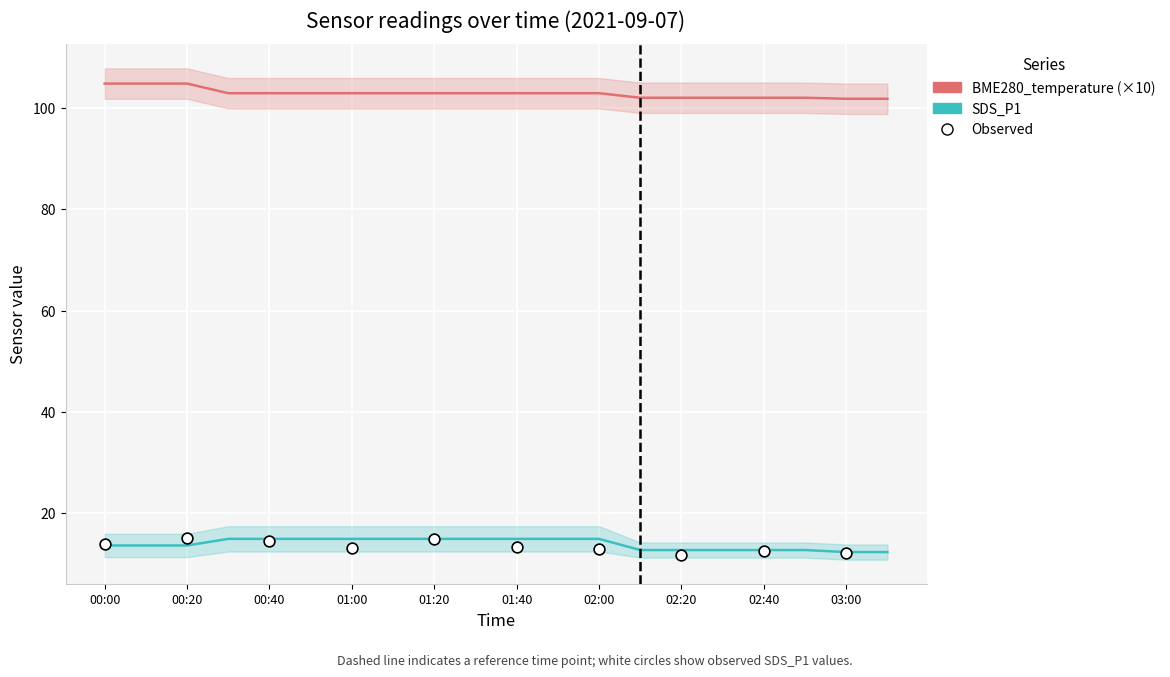

What are all the series names shown in the legend?

BME280_temperature, SDS_P1